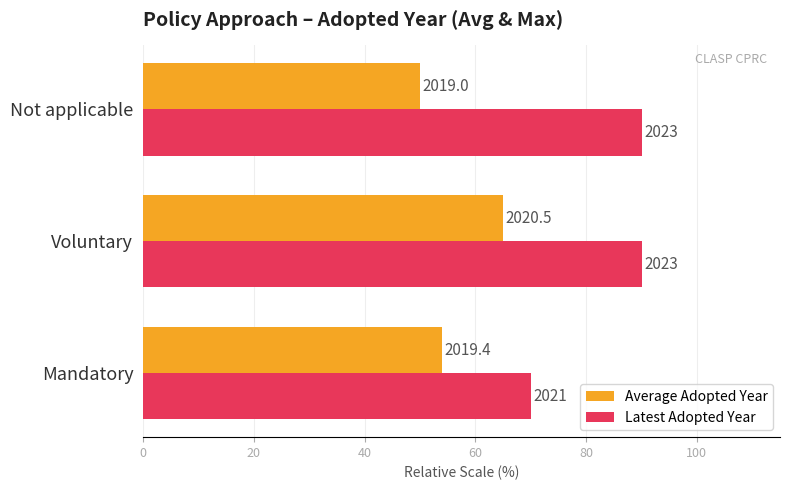

List the series in order of their overall mean, highest first.

Latest Adopted Year, Average Adopted Year